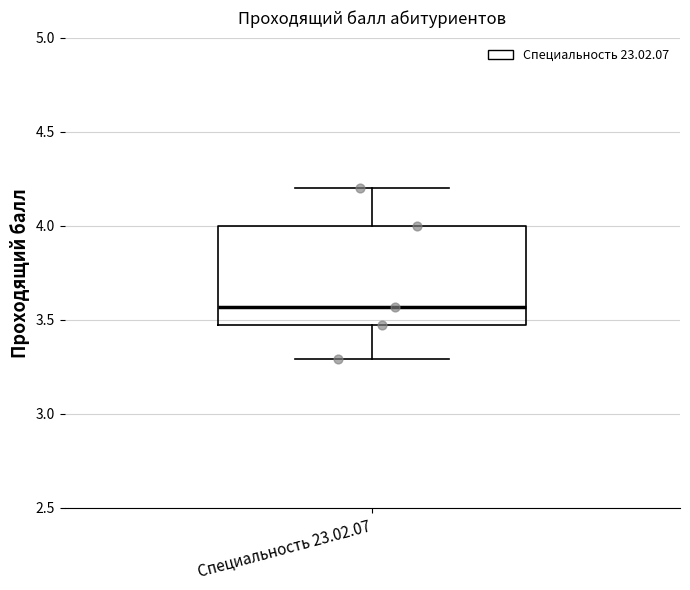

Transcribe this box plot: give where the median line is, the range the box spans, and where the two whiskers end, as read against the y-axis. The values are not printed on the chart, so give them approximately, as read against the axis.

median 3.55, box 3.45 to 4.00, whiskers 3.30 to 4.20